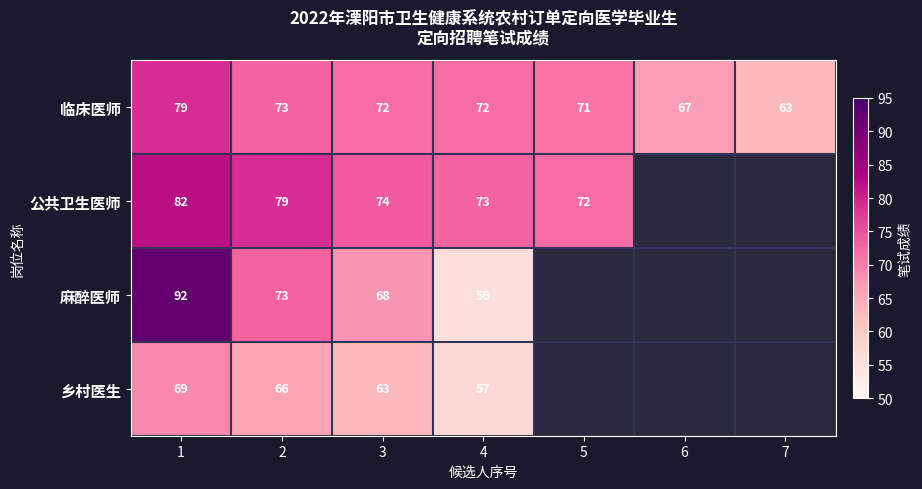

Is it true that 临床医师 equals 67 at 6?

True